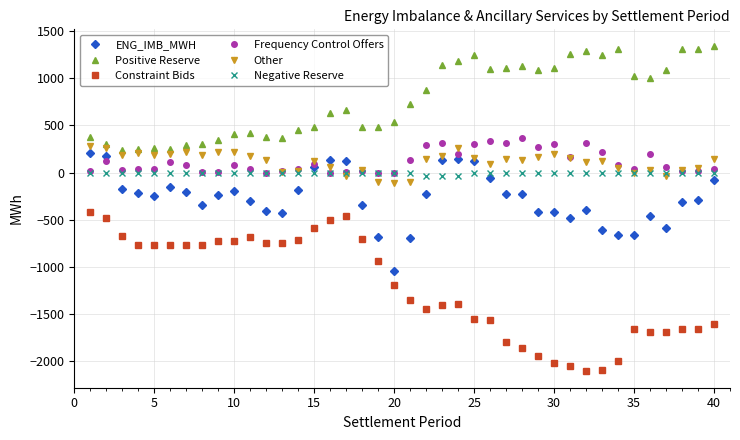

Is this an area chart (filled region under the line)?

No